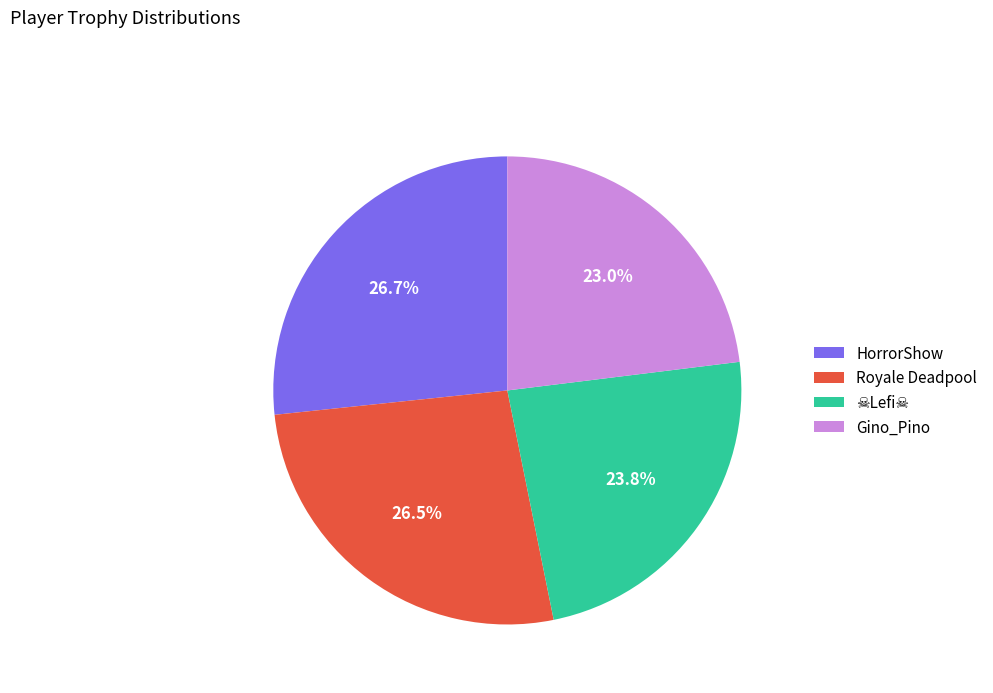

What is the total percentage of Gino_Pino and HorrorShow?

49.7%